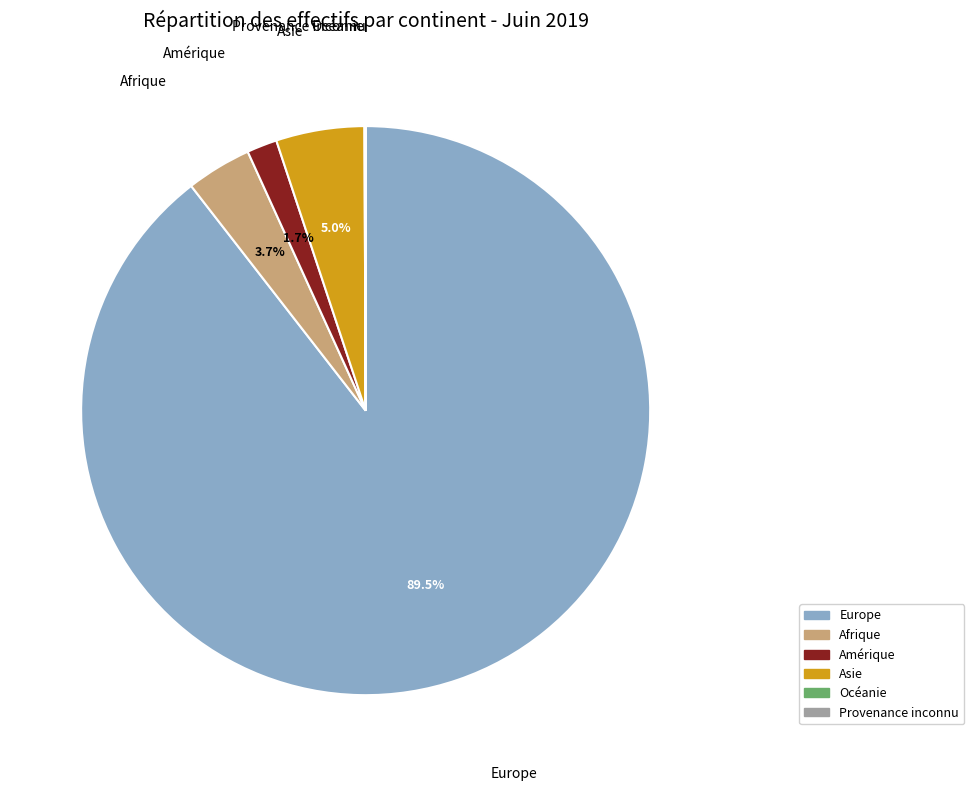

What percentage do Amérique and Afrique together represent?

5.4%